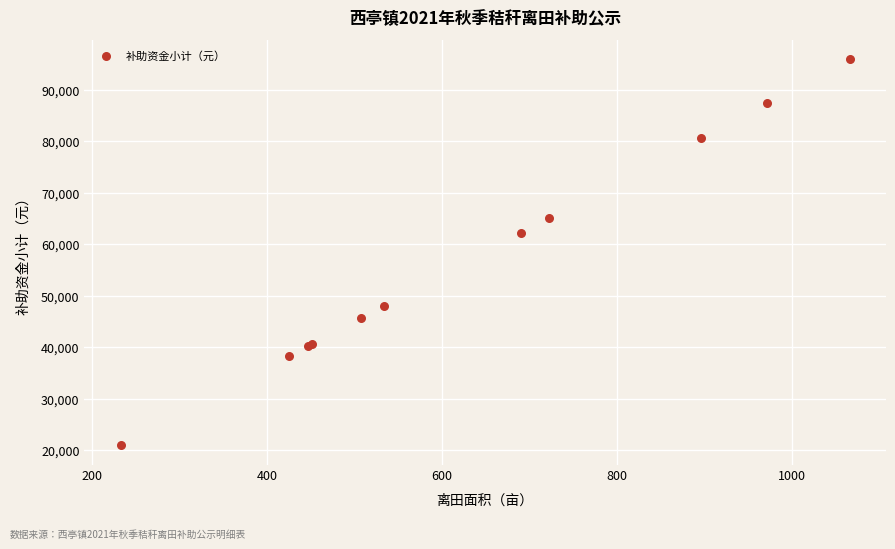

What Y value in the scatter plot is closest to 58435?

62148.6